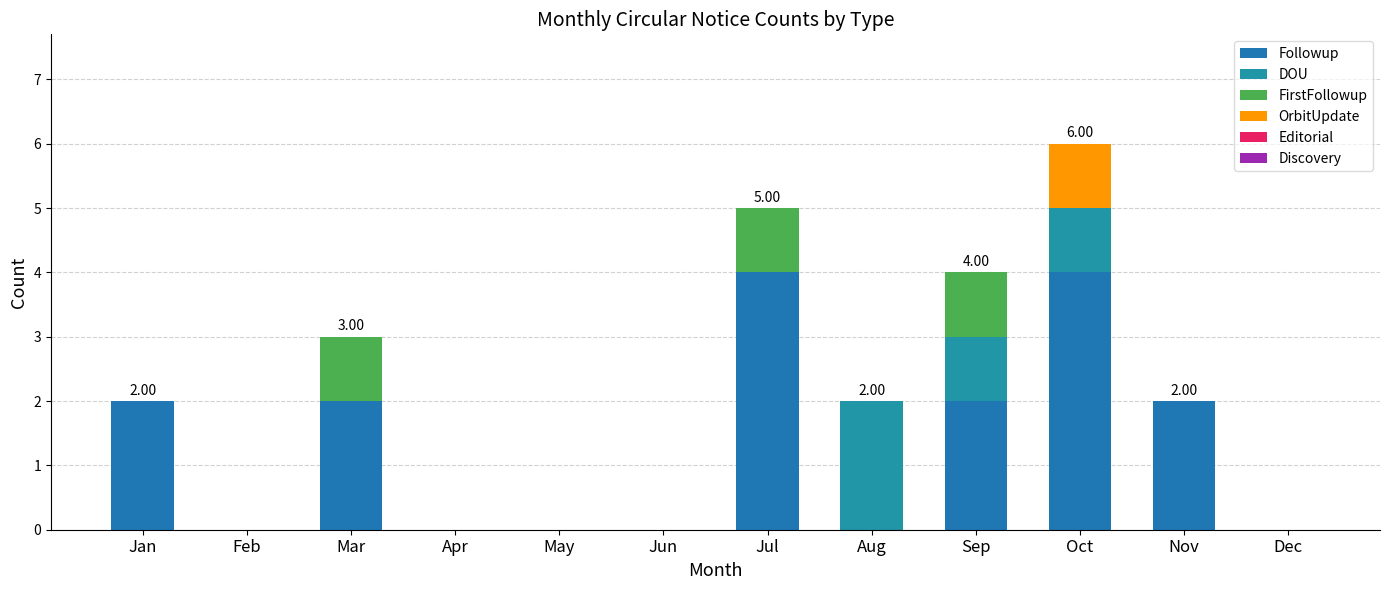

Does the chart contain stacked bars?

Yes